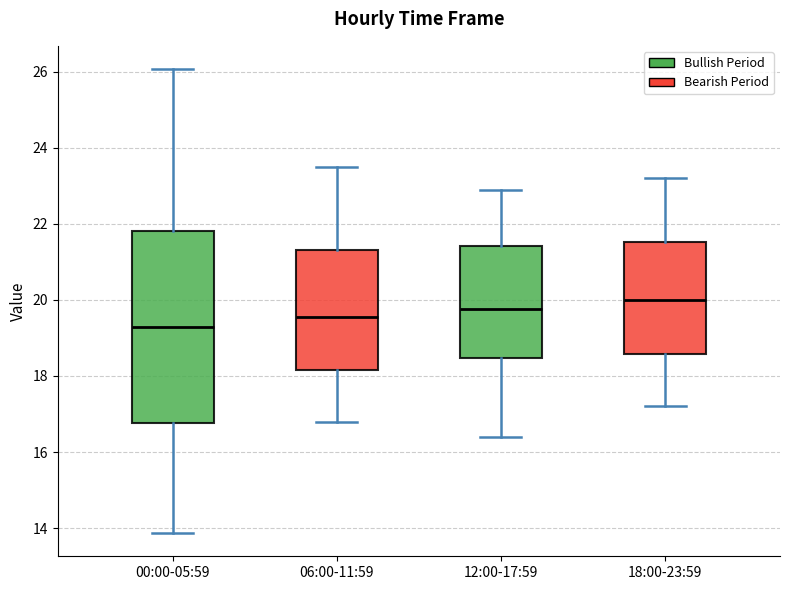

Comparing the boxes themselves (not the whiskers), which one is the tallest?

00:00-05:59